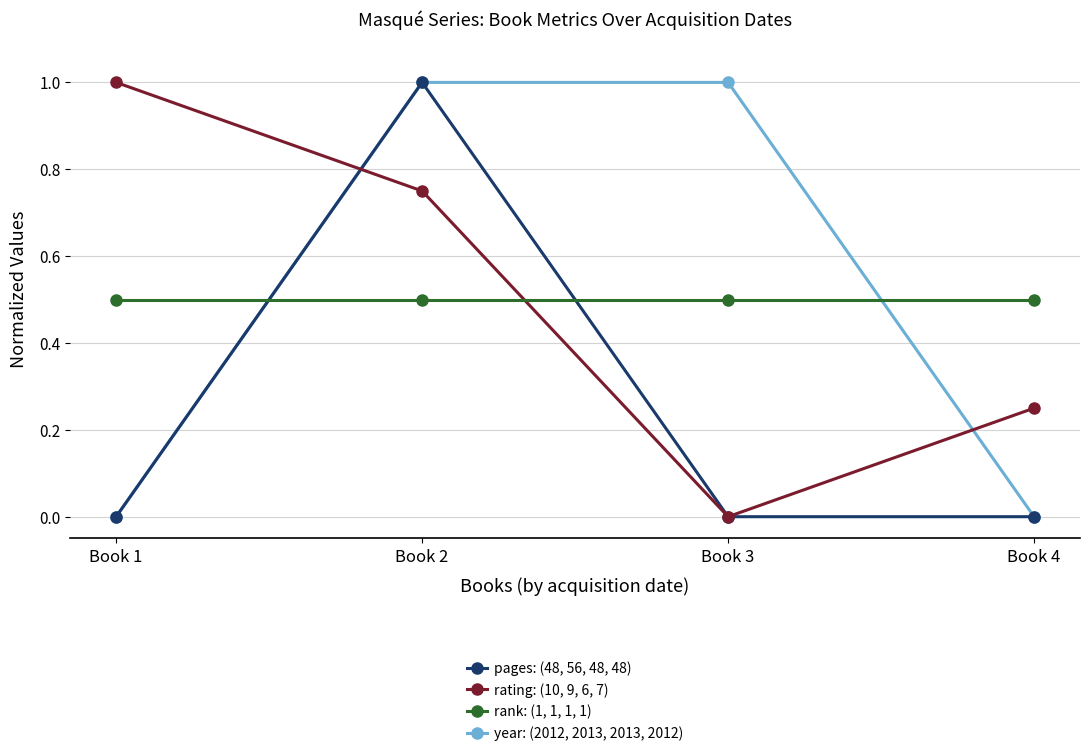

At which label does pages: (48, 56, 48, 48) reach its peak?

Book 2